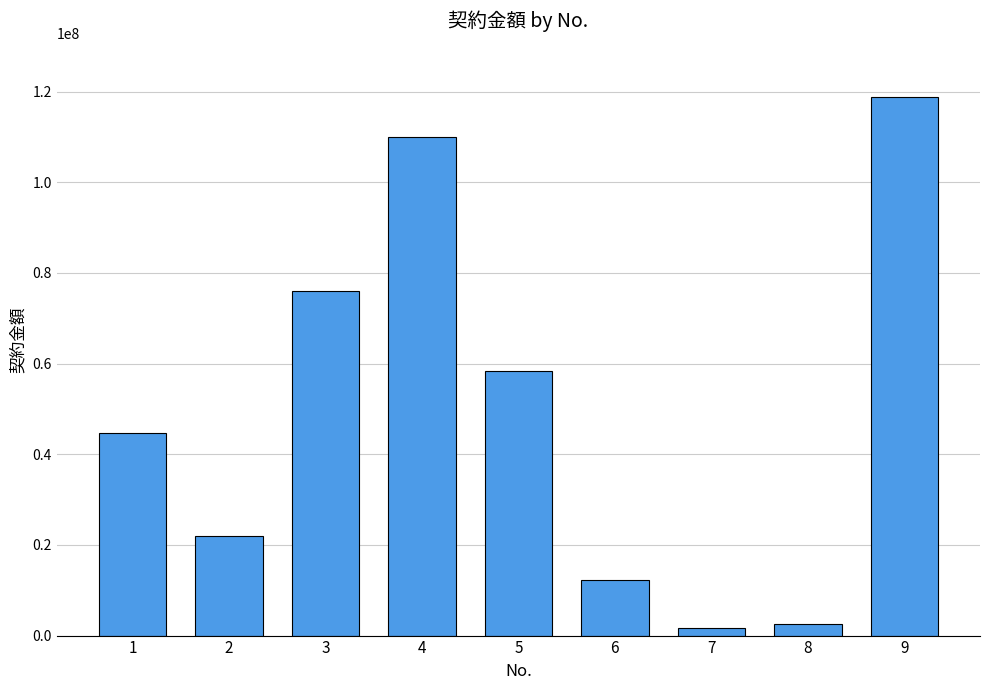

Count the number of data series in this chart.

1